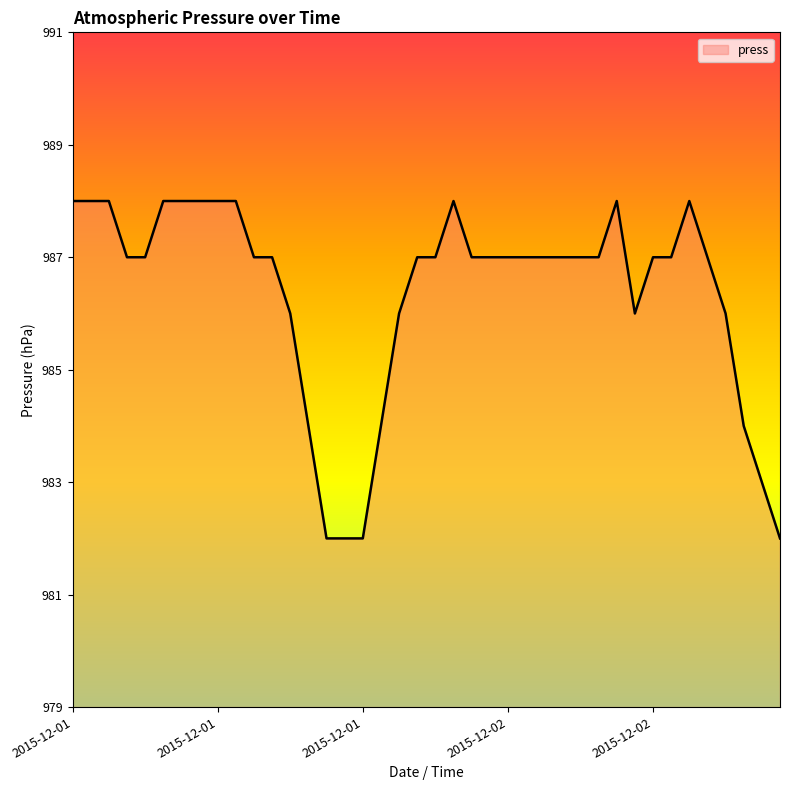

How many lines are shown in the chart?

1